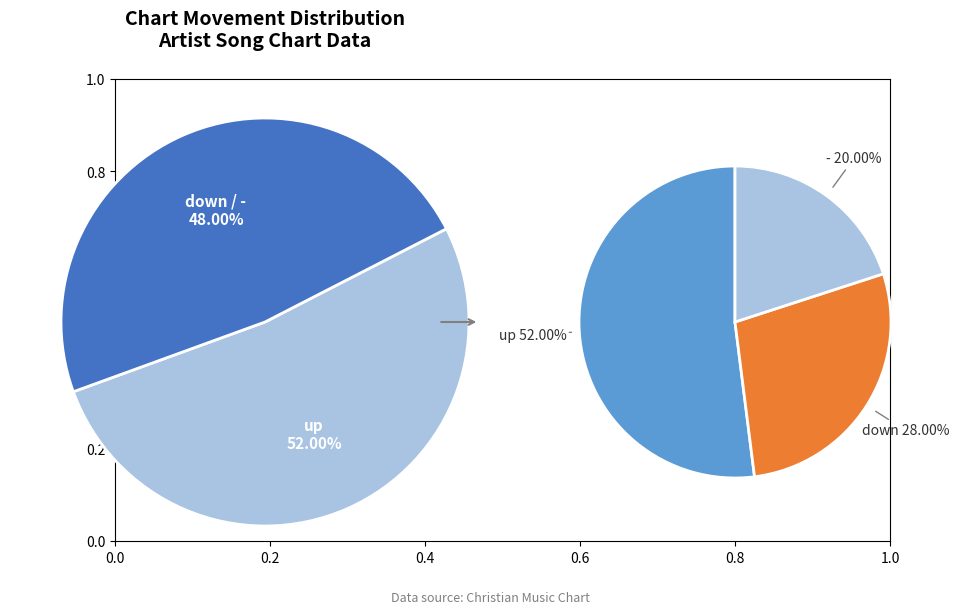

Rank the categories by value from lowest to highest.

-, down, up